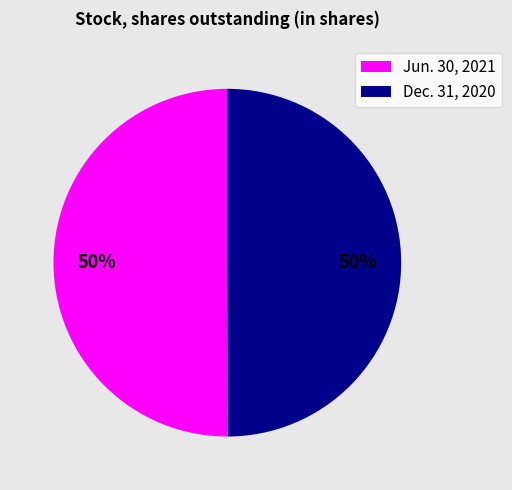

Combined, do Jun. 30, 2021 and Dec. 31, 2020 account for over 50%?

Yes